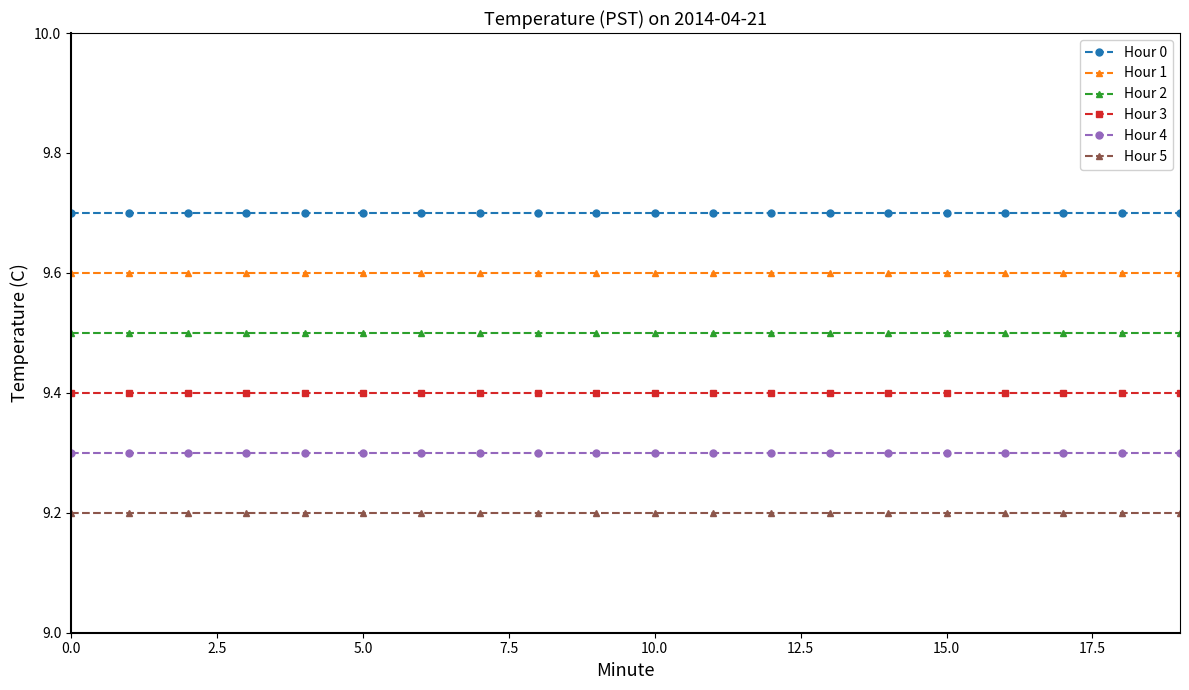

What is the value of the Hour 4 point at the 15th from the left?

9.3